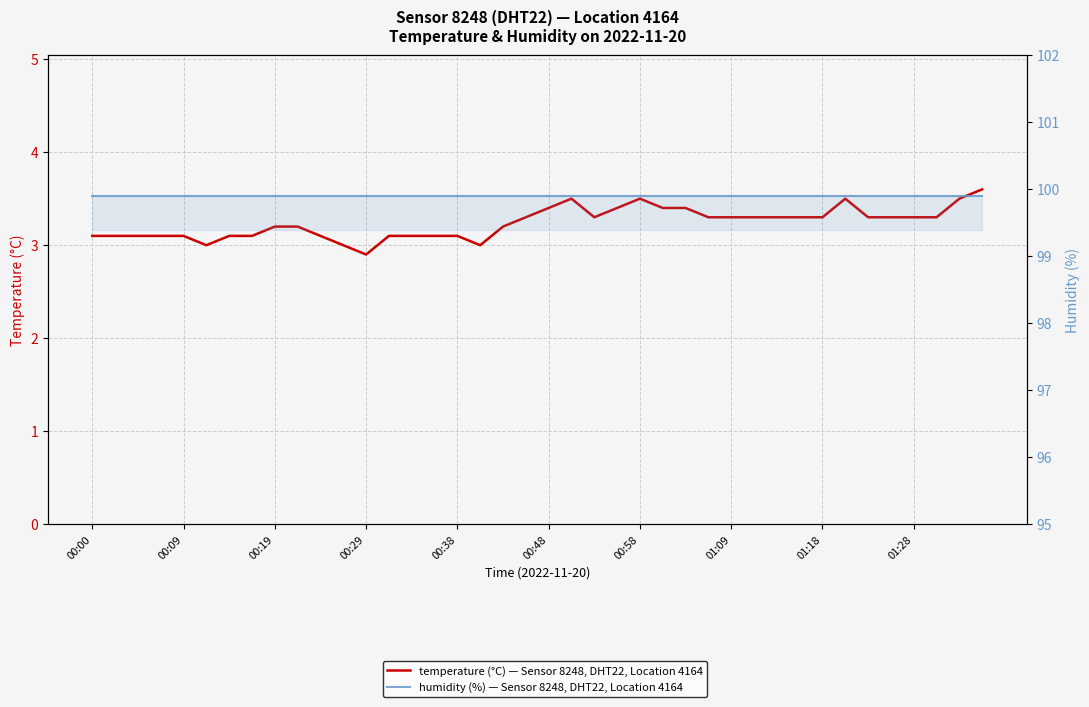

True or false: humidity (%) — Sensor 8248, DHT22, Location 4164 and temperature (°C) — Sensor 8248, DHT22, Location 4164 intersect in this chart.

False